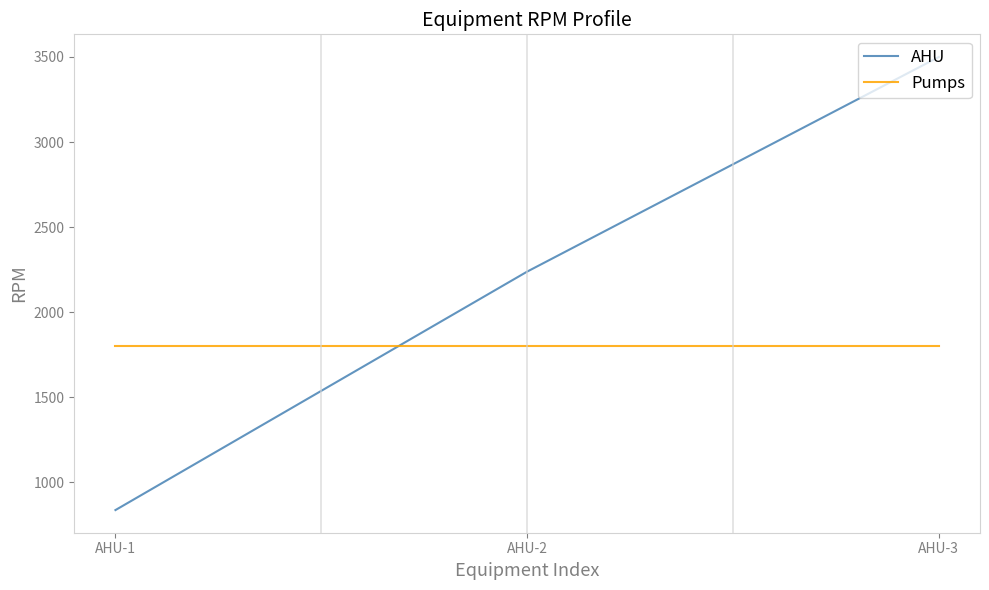

What is the value of the 3rd point from the left?

3500